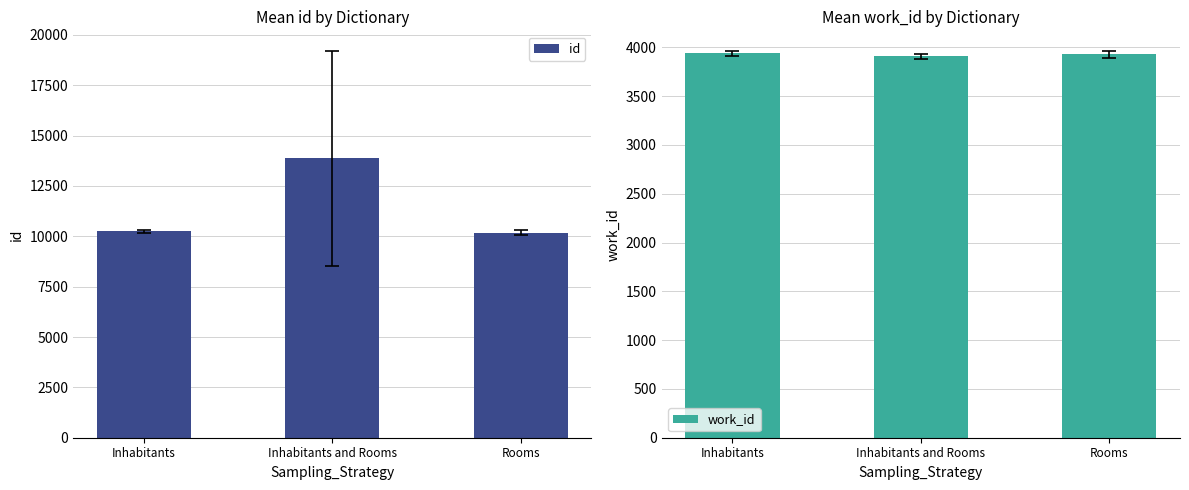

Where does the work_id series first go above 3930?

Inhabitants